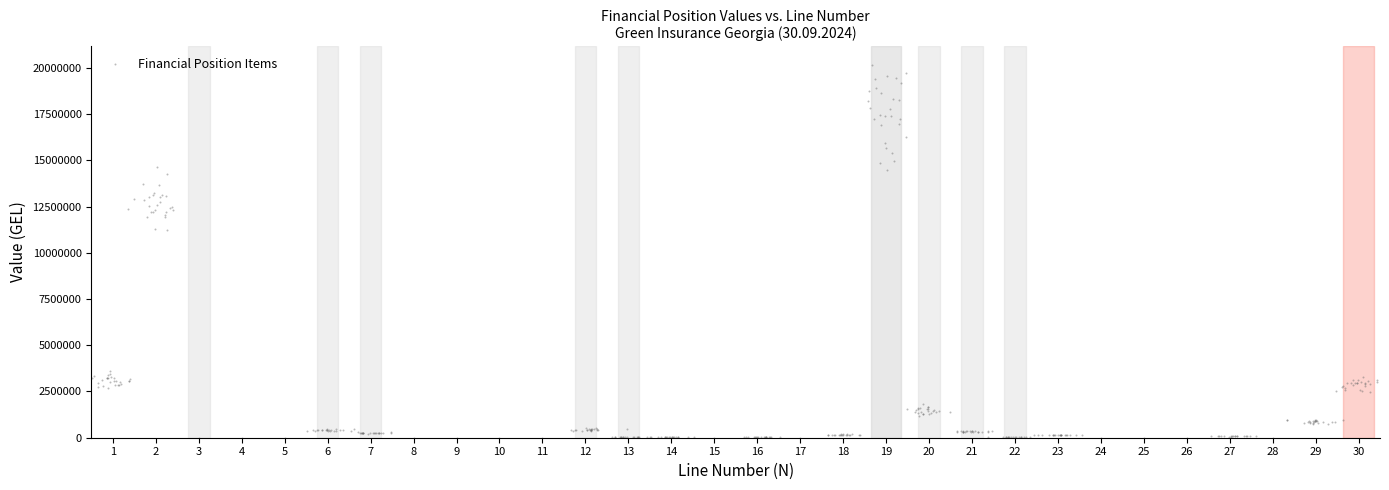

What is the range of Y values (max minus min)?

20146017.8